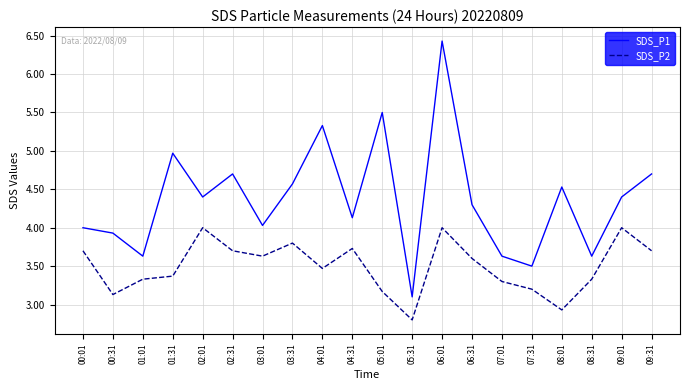

Which series has the largest range (max minus min)?

SDS_P1